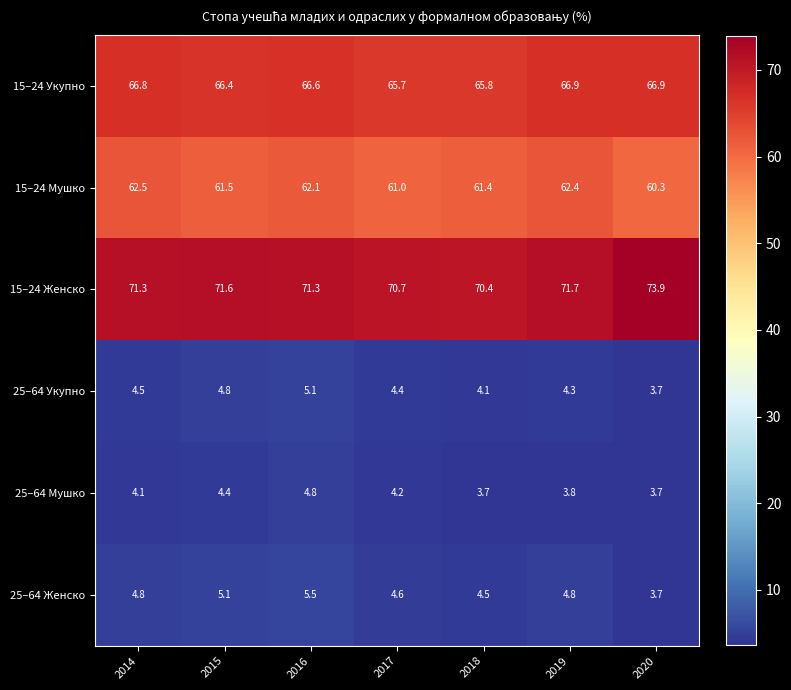

What is the sum of all 15–24 Женско values?

500.9